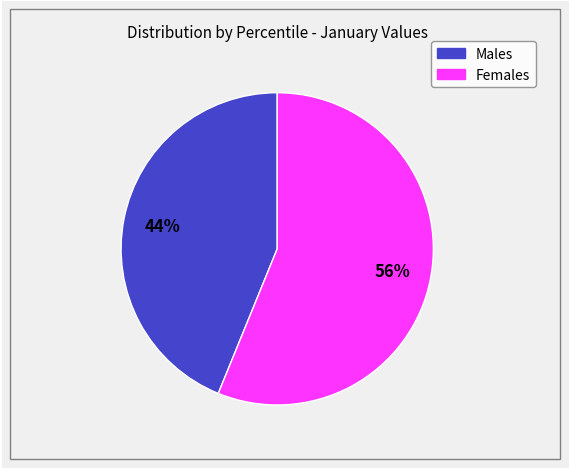

Is there a majority slice in this chart?

Yes